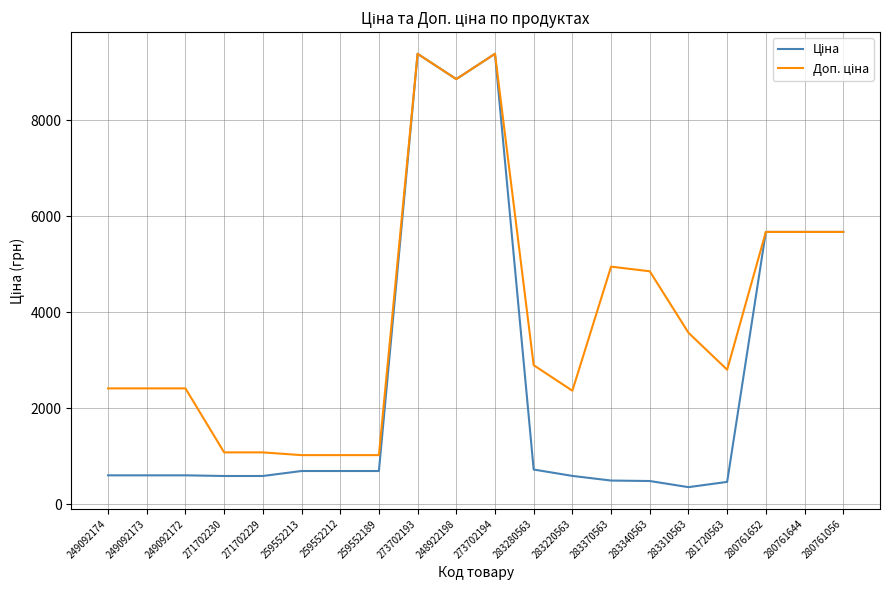

What is the difference between the highest and lowest values at 249092172?

1811.1